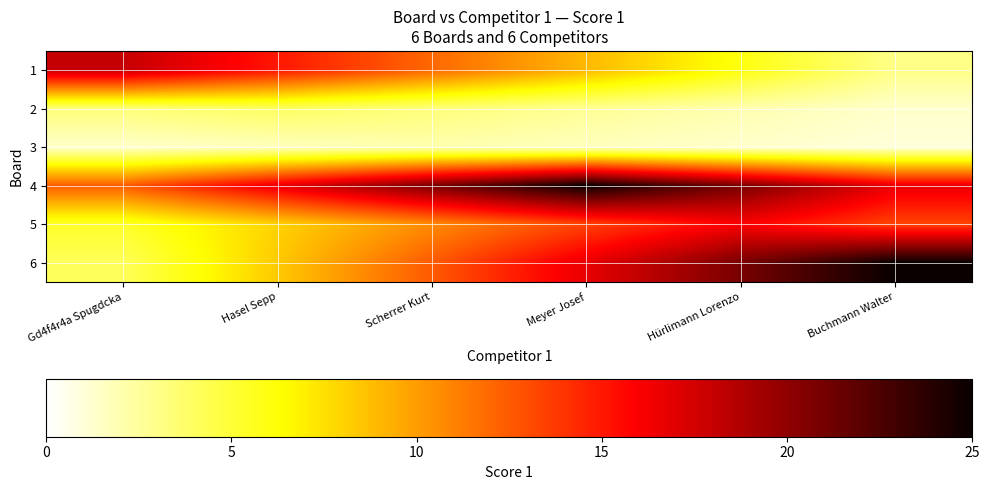

Reading left to right, what are all the values shown in this chart?

1: Gd4f4r4a Spugdcka=18.0	Hasel Sepp=15.0	Scherrer Kurt=12.0	Meyer Josef=9.0	Hürlimann Lorenzo=6.0	Buchmann Walter=3.0
2: Gd4f4r4a Spugdcka=3.3	Hasel Sepp=4.0	Scherrer Kurt=3.3	Meyer Josef=2.7	Hürlimann Lorenzo=2.0	Buchmann Walter=1.3
3: Gd4f4r4a Spugdcka=1.3	Hasel Sepp=1.7	Scherrer Kurt=2.0	Meyer Josef=1.7	Hürlimann Lorenzo=1.3	Buchmann Walter=1.0
4: Gd4f4r4a Spugdcka=12.5	Hasel Sepp=16.7	Scherrer Kurt=20.8	Meyer Josef=25.0	Hürlimann Lorenzo=20.8	Buchmann Walter=16.7
5: Gd4f4r4a Spugdcka=5.3	Hasel Sepp=8.0	Scherrer Kurt=10.7	Meyer Josef=13.3	Hürlimann Lorenzo=16.0	Buchmann Walter=13.3
6: Gd4f4r4a Spugdcka=4.2	Hasel Sepp=8.3	Scherrer Kurt=12.5	Meyer Josef=16.7	Hürlimann Lorenzo=20.8	Buchmann Walter=25.0